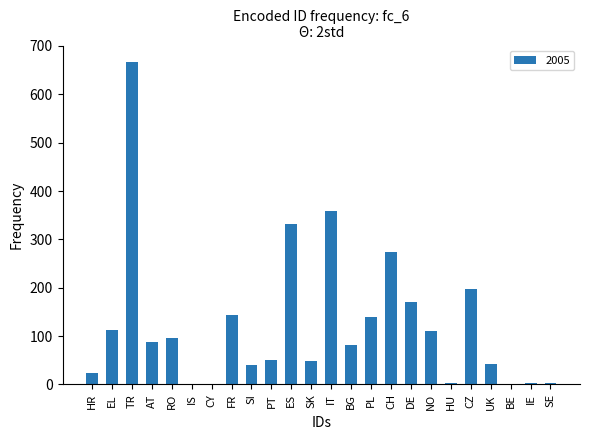

How many values exceed 86?

12